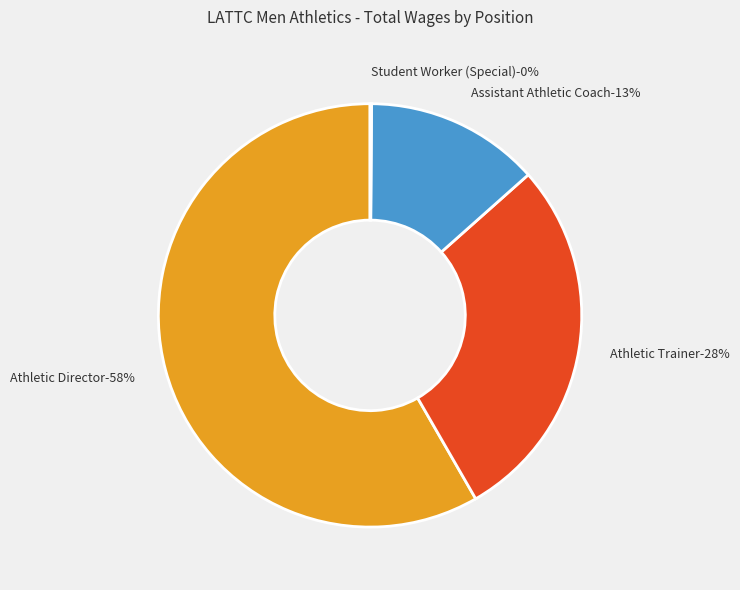

Between Athletic Trainer and Assistant Athletic Coach, which is larger?

Athletic Trainer